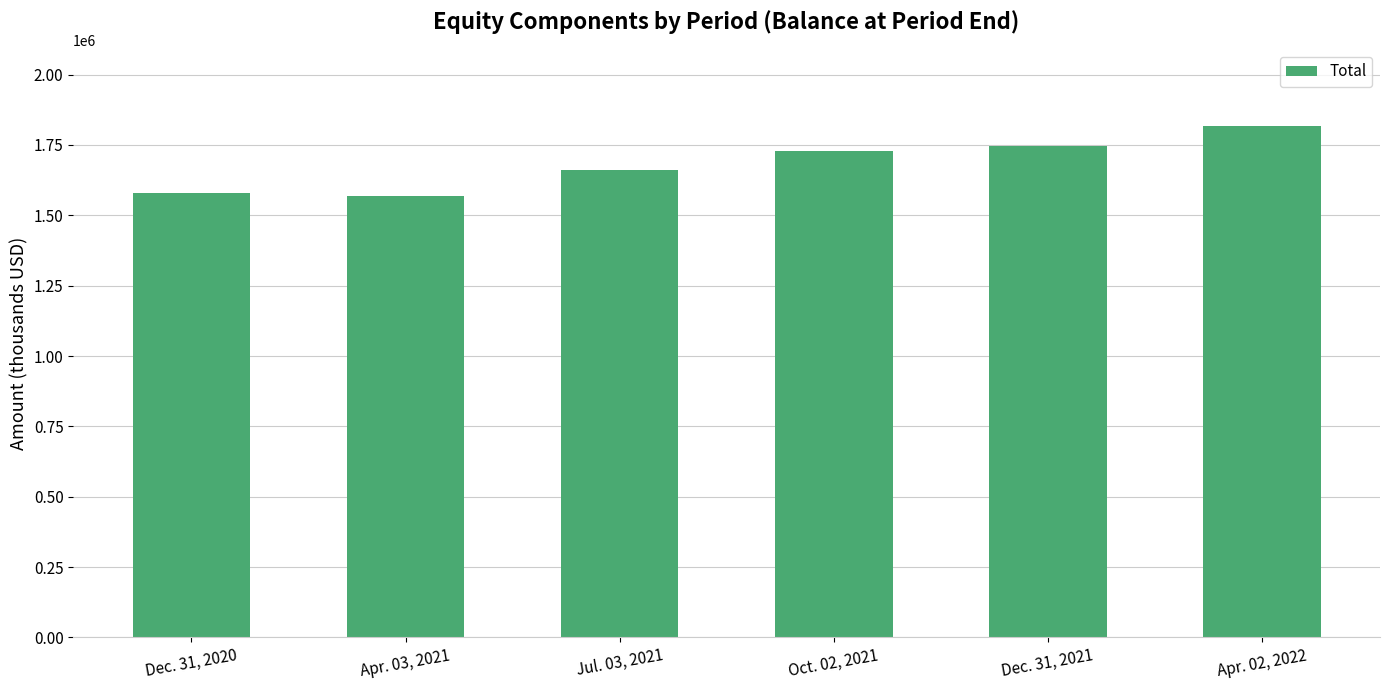

How many series are shown in this chart?

1